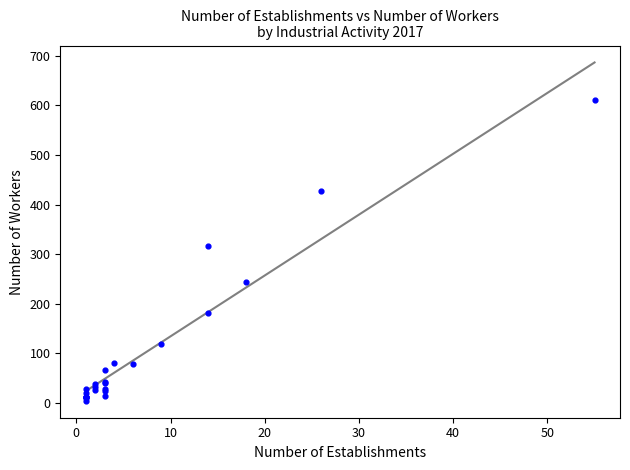

What Y value in the scatter plot is closest to 307?

316